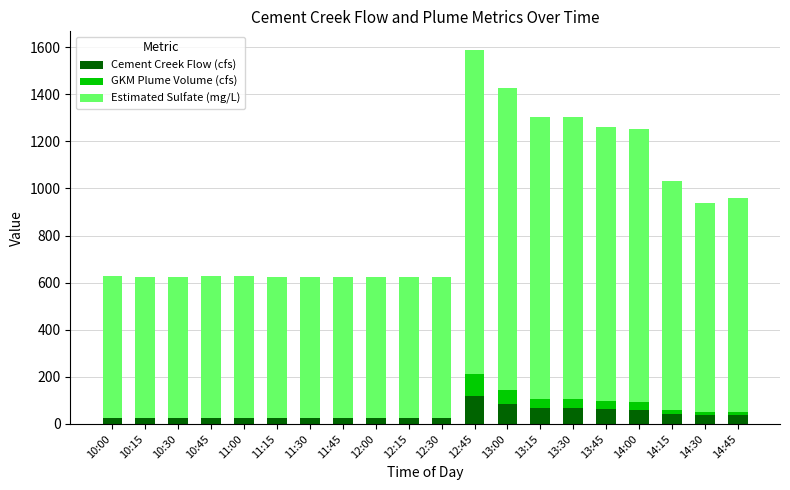

The Cement Creek Flow (cfs) series shows 26 at 11:45. True or false?

True